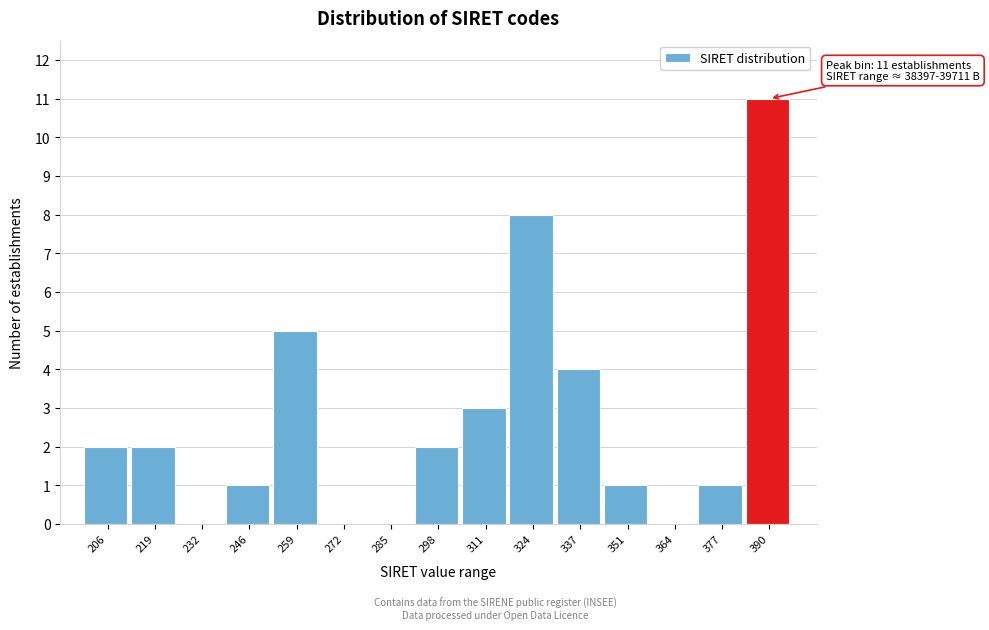

Reading left to right, extract all data points from this chart.

206=2	219=2	232=0	246=1	259=5	272=0	285=0	298=2	311=3	324=8	337=4	351=1	364=0	377=1	390=11